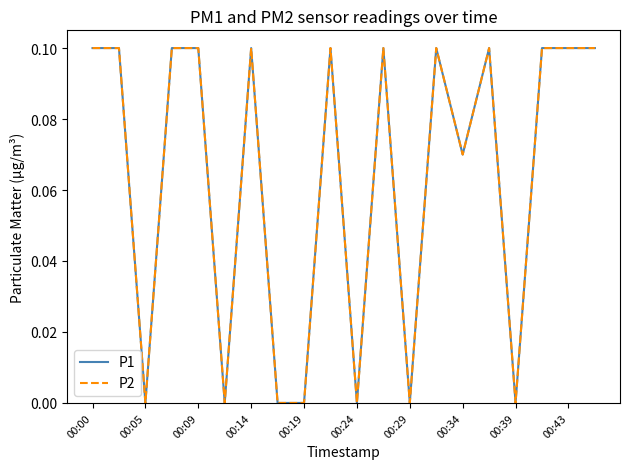

Reading left to right, what are all the values shown in this chart?

P1: 0.1	0.1	0.0	0.1	0.1	0.0	0.1	0.0	0.0	0.1	0.0	0.1	0.0	0.1	0.1	0.1	0.0	0.1	0.1	0.1
P2: 0.1	0.1	0.0	0.1	0.1	0.0	0.1	0.0	0.0	0.1	0.0	0.1	0.0	0.1	0.1	0.1	0.0	0.1	0.1	0.1